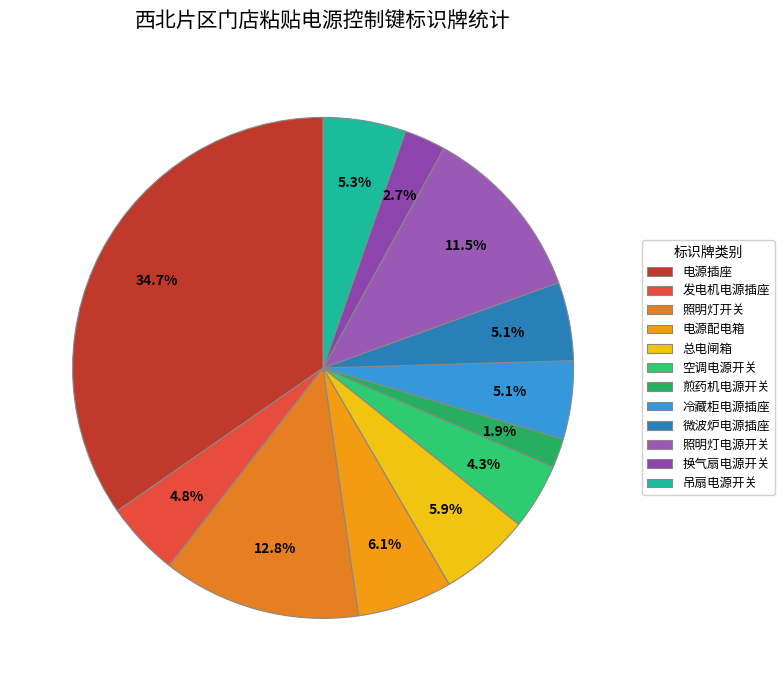

True or false: 微波炉电源插座 accounts for 19% of the total.

False